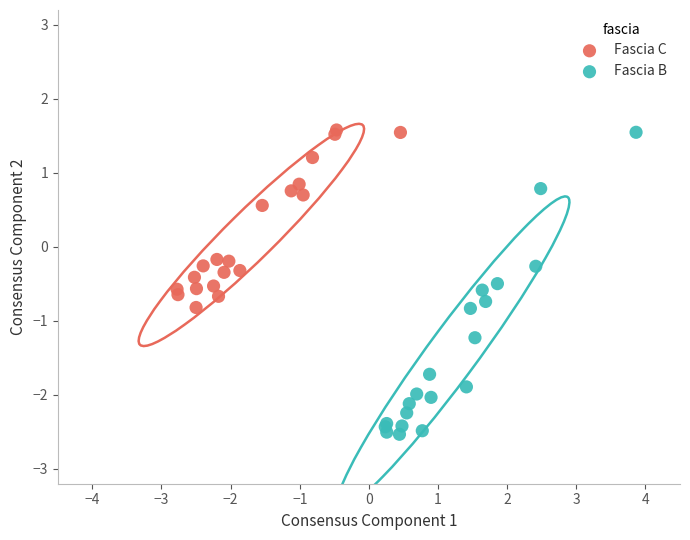

Which series has the largest Y range (max minus min)?

Fascia B